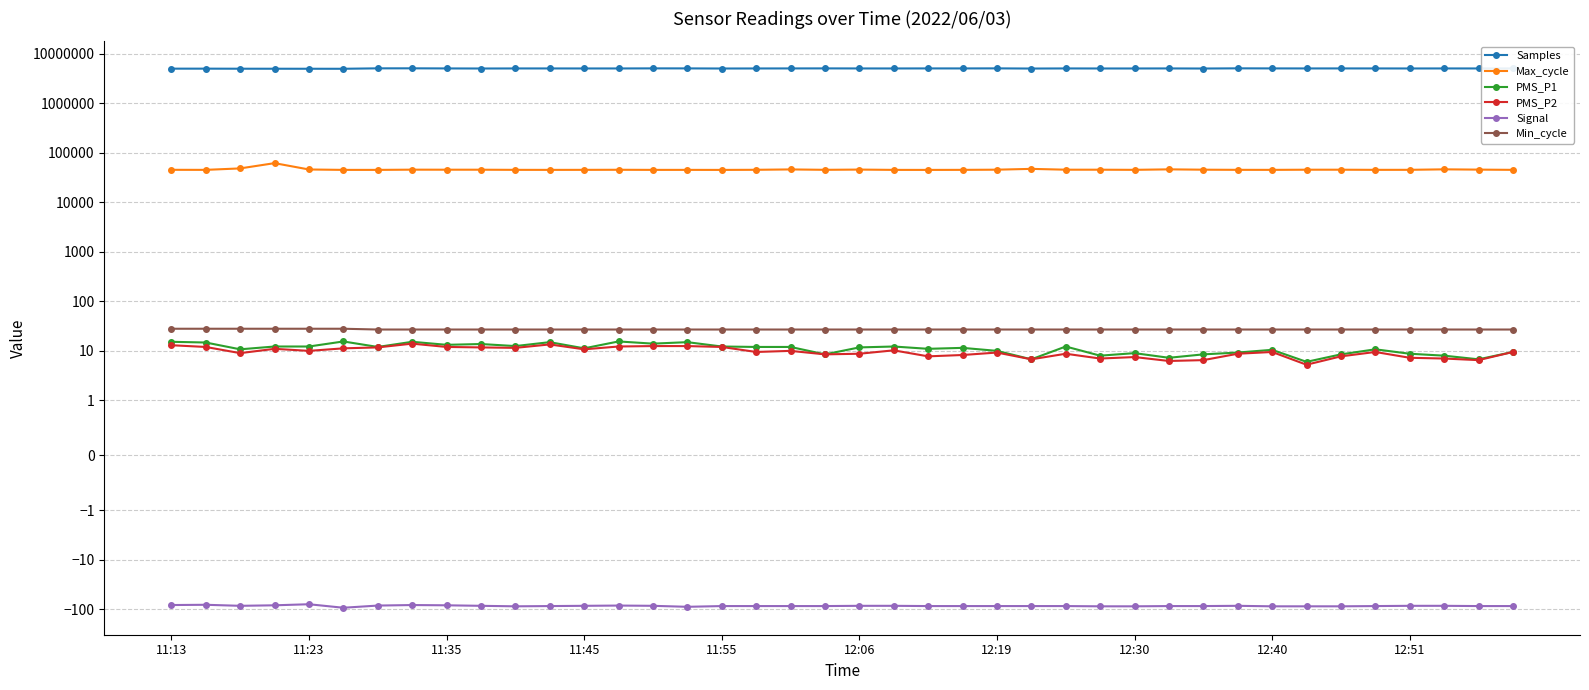

What are all the series names shown in the legend?

Samples, Max_cycle, PMS_P1, PMS_P2, Signal, Min_cycle